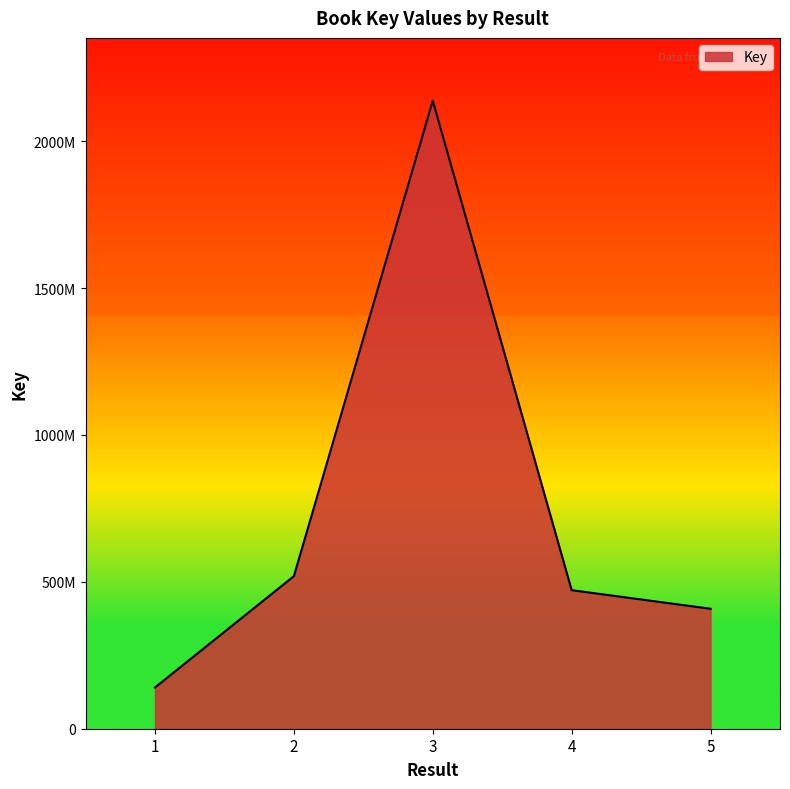

List the labels in order of value, smallest first.

1, 5, 4, 2, 3